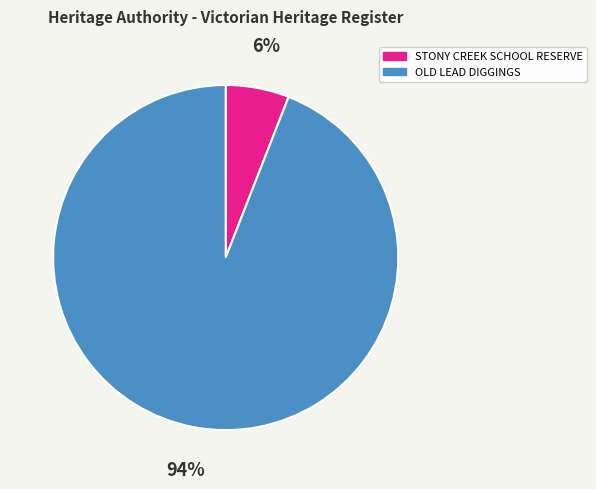

How many slices are in this pie chart?

2